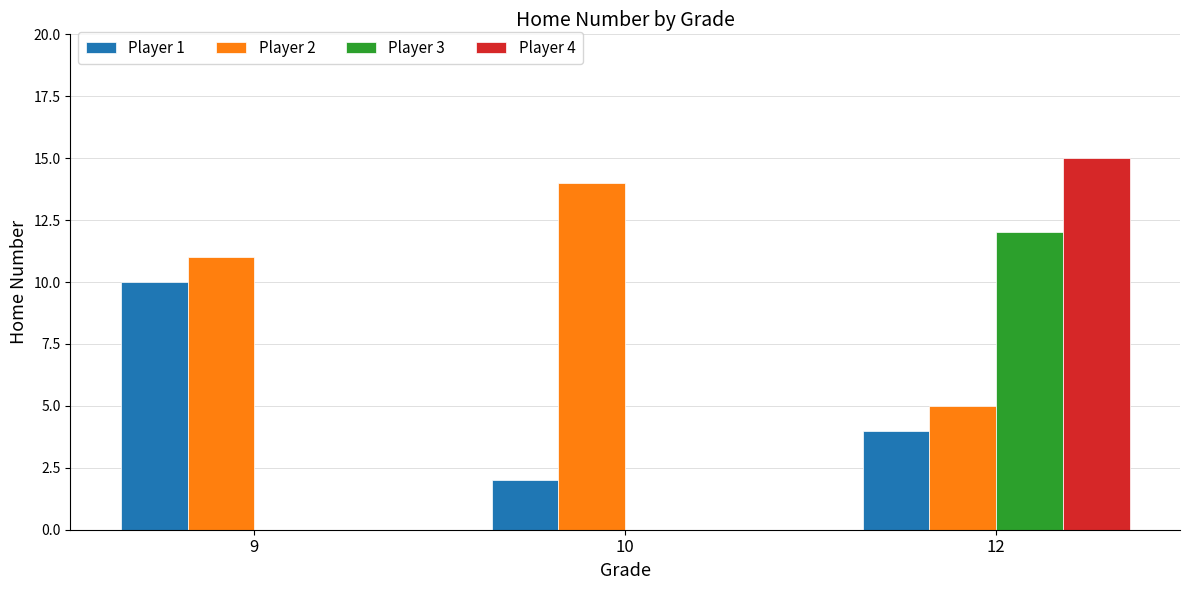

Which series has the largest range (max minus min)?

Player 4